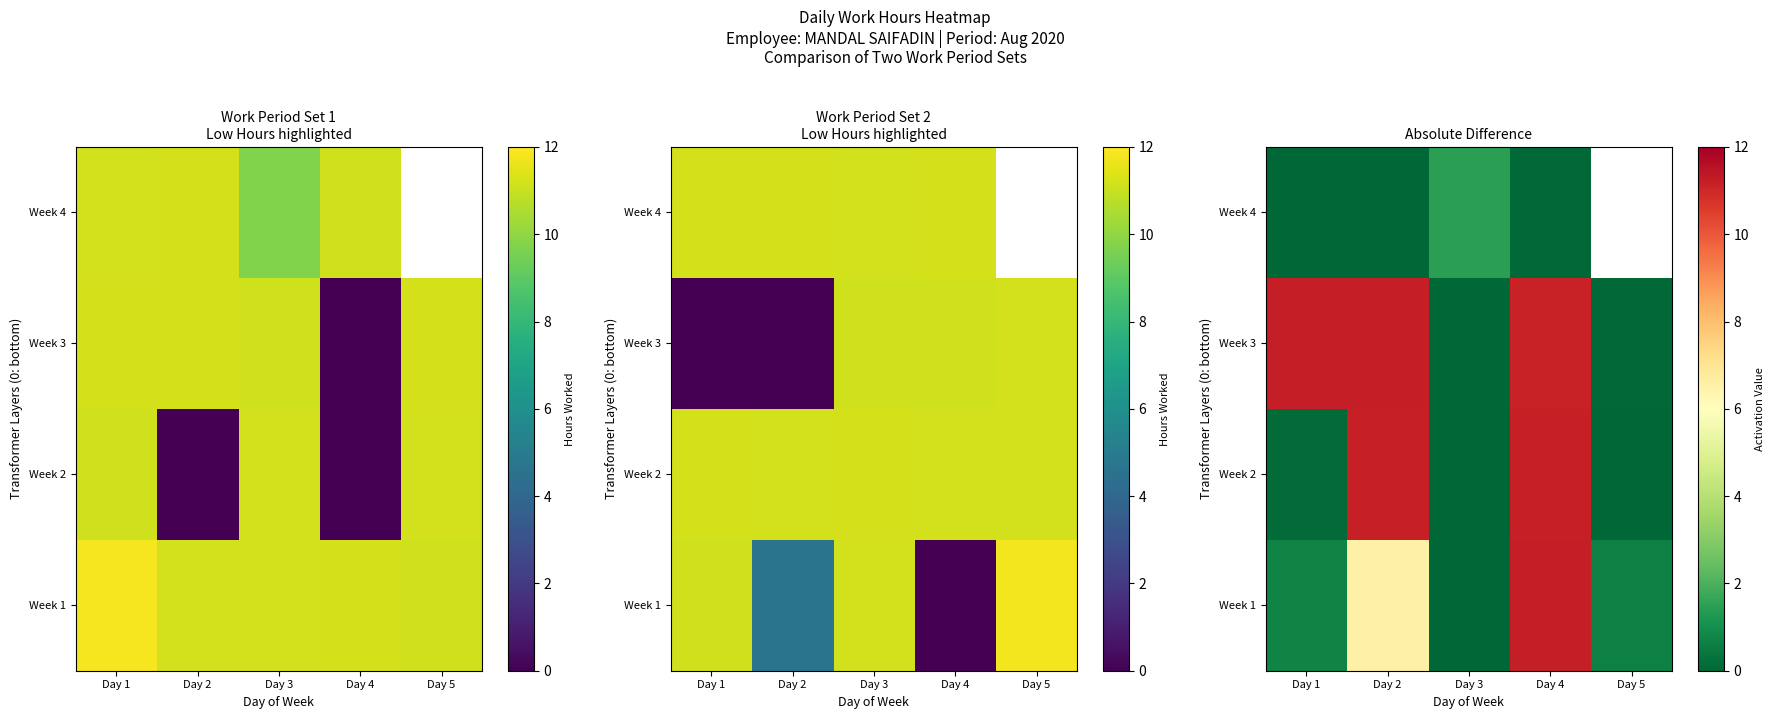

At how many categories does at least one series exceed 11?

3